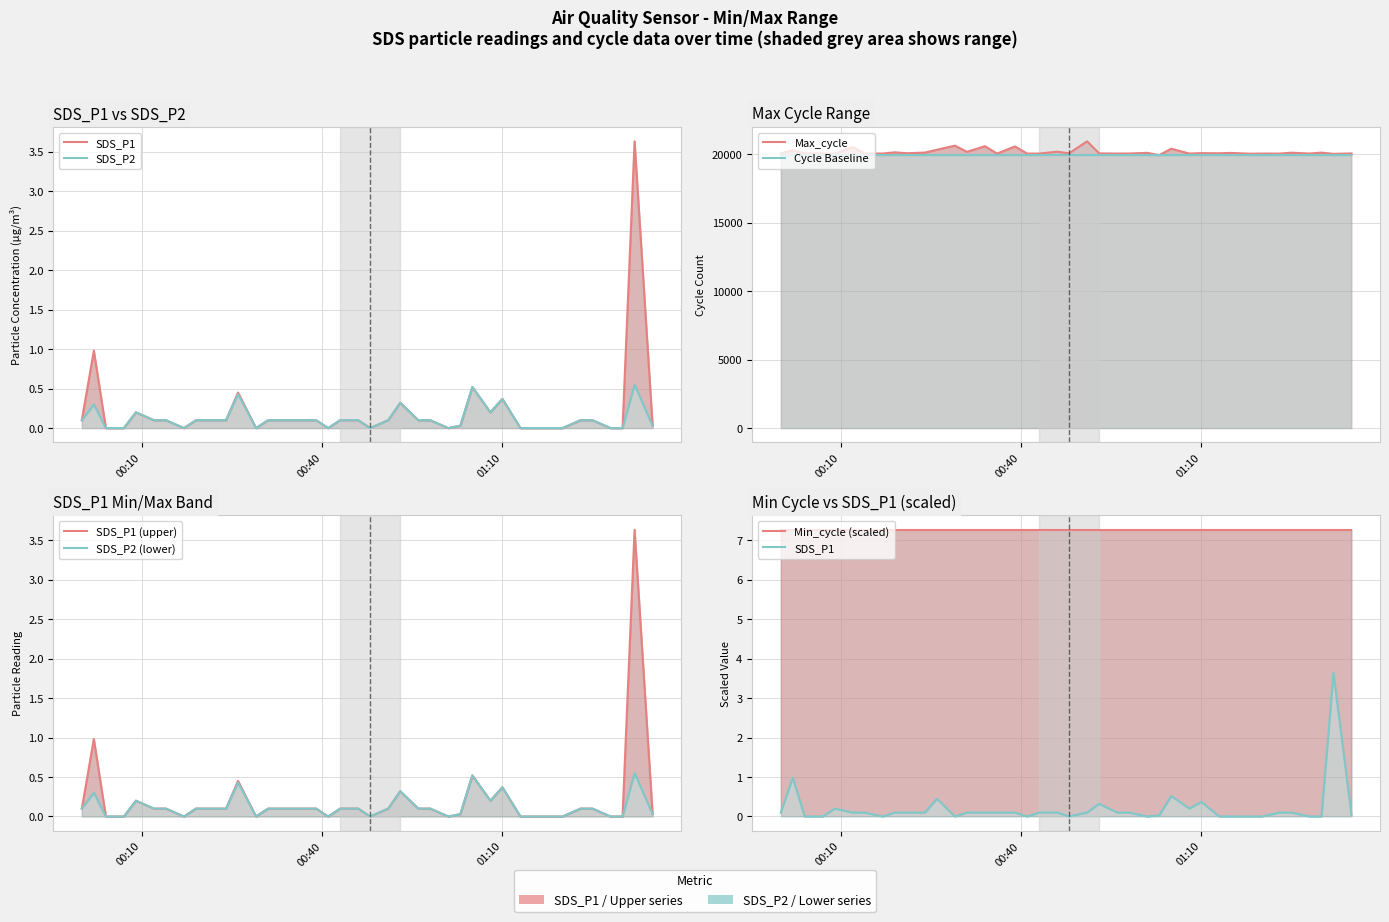

What are all the series names shown in the legend?

SDS_P1, SDS_P2